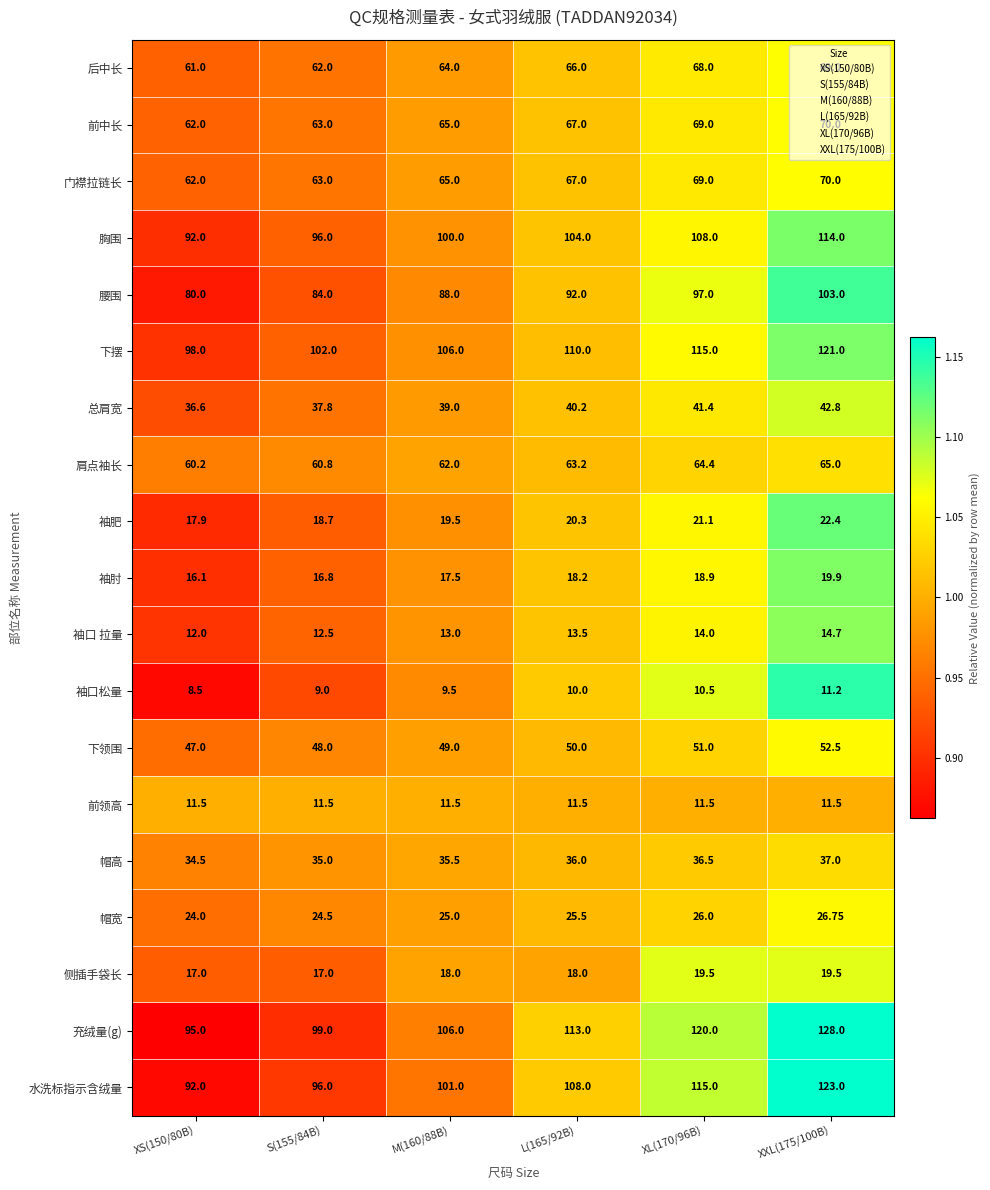

Which category has the highest value across all series?

XXL(175/100B)